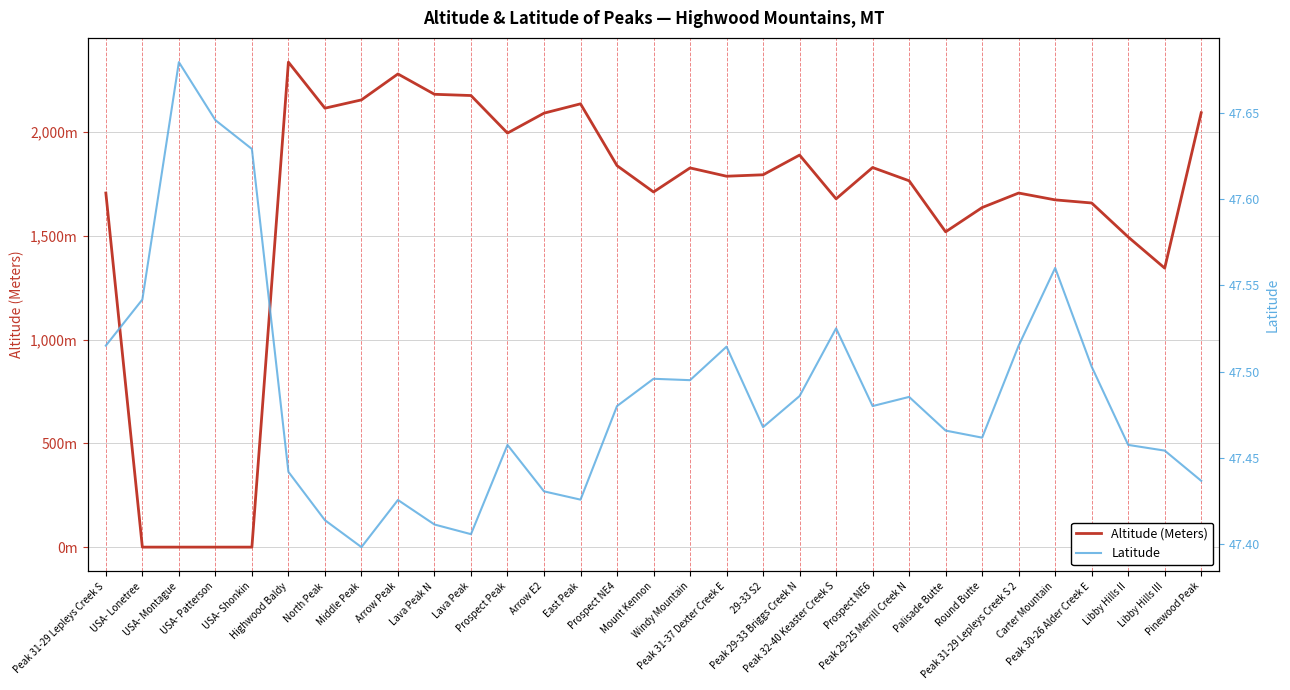

List the series in order of their peak value, highest first.

Altitude (Meters), Latitude